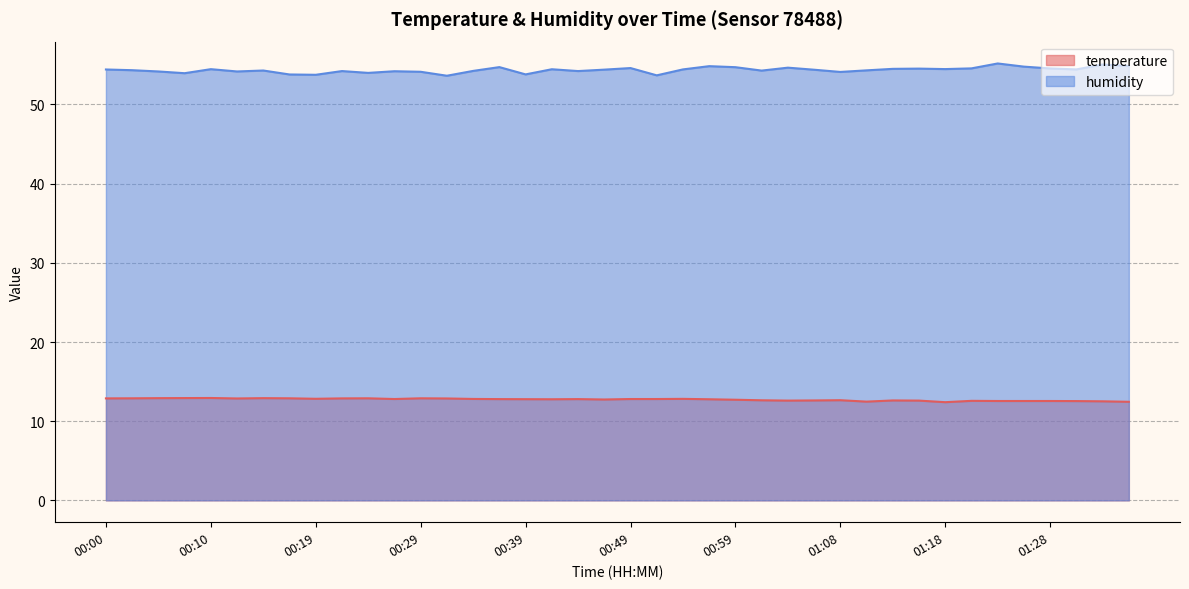

Reading left to right, list all the values displayed in this chart.

temperature: 12.9	12.9	12.9	12.9	12.9	12.9	12.9	12.9	12.8	12.9	12.9	12.8	12.9	12.9	12.8	12.8	12.8	12.8	12.8	12.7	12.8	12.8	12.8	12.8	12.7	12.6	12.6	12.6	12.7	12.5	12.6	12.6	12.4	12.6	12.6	12.6	12.6	12.5	12.5	12.4
humidity: 54.4	54.3	54.2	54.0	54.5	54.2	54.3	53.8	53.8	54.2	54.0	54.2	54.1	53.6	54.2	54.7	53.8	54.5	54.2	54.4	54.6	53.7	54.4	54.8	54.7	54.3	54.6	54.4	54.1	54.3	54.5	54.5	54.5	54.6	55.2	54.8	54.5	54.4	55.0	54.9